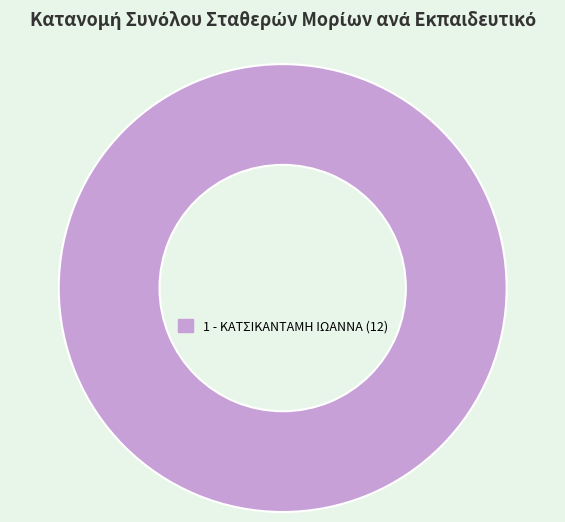

How many slices are in this pie chart?

1